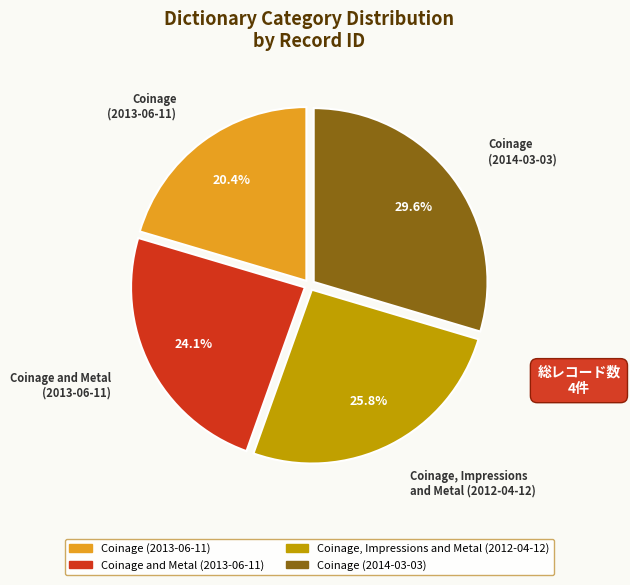

To the nearest percent, what is the difference between the largest and smallest slice percentages?

9%